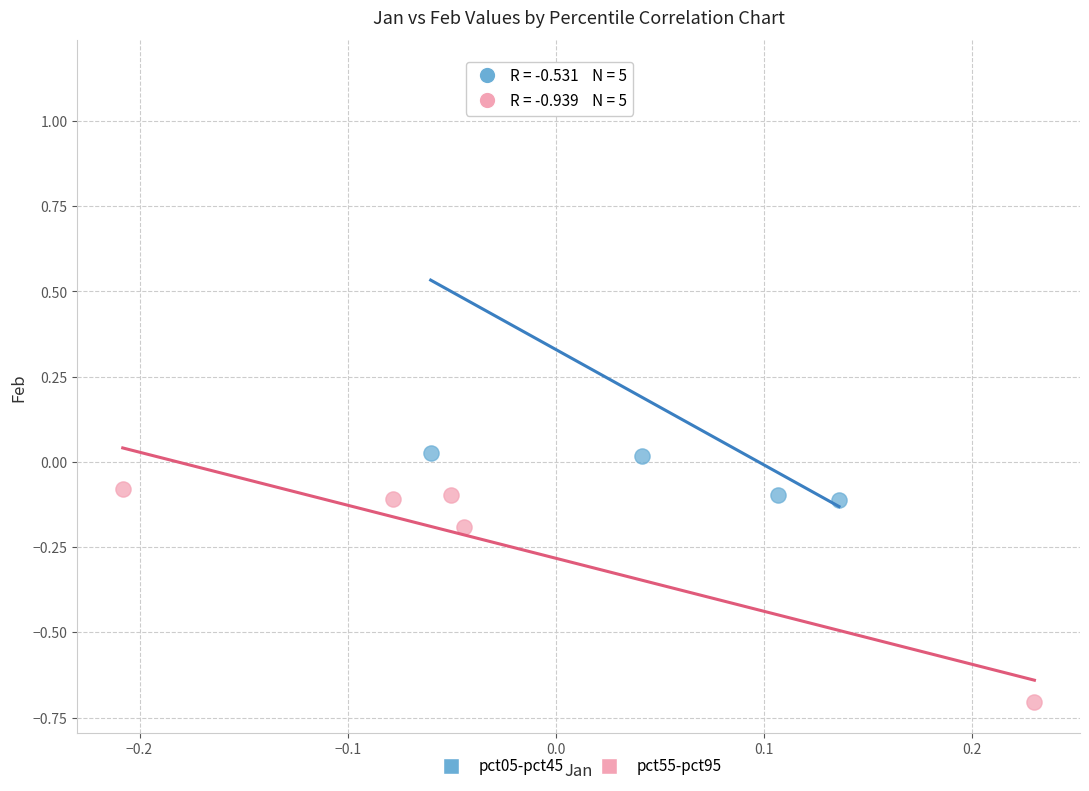

Which series has the largest Y range (max minus min)?

pct05-pct45